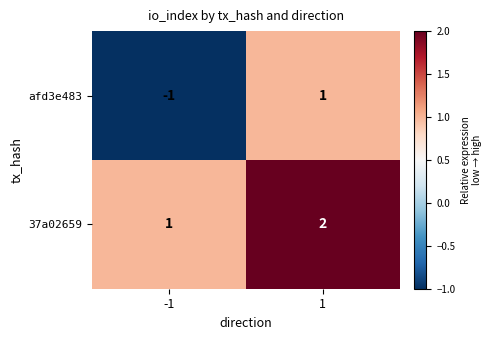

Reading right to left, what are all the values shown in this chart?

afd3e483: 1	-1
37a02659: 2	1